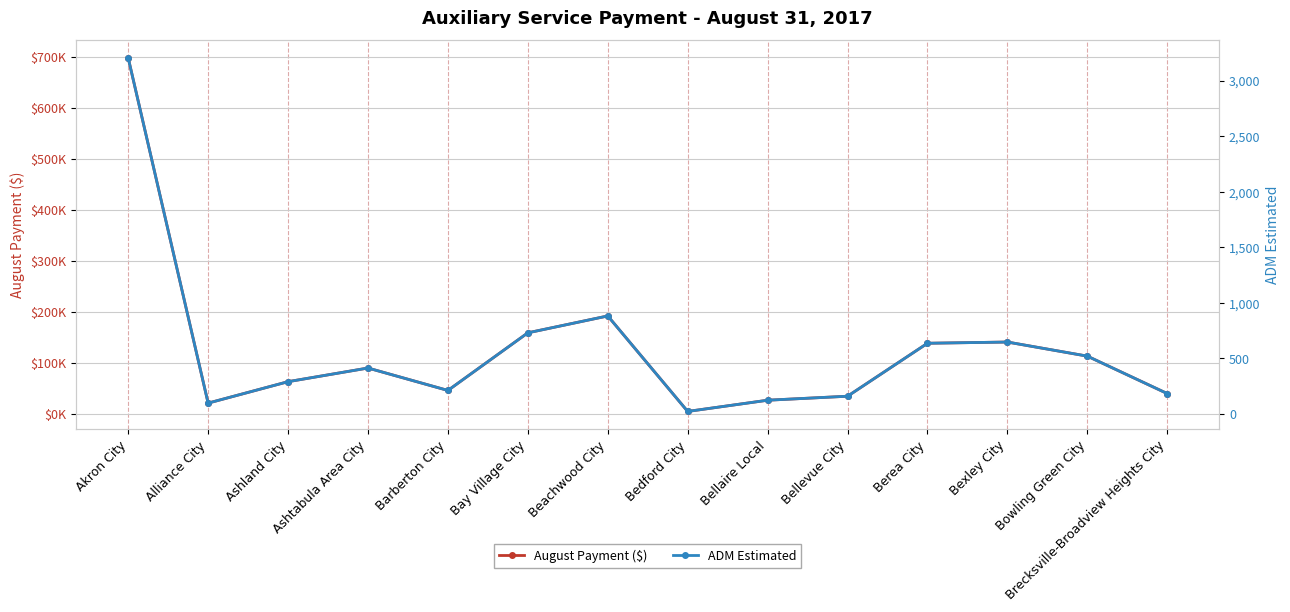

At which label does ADM Estimated first exceed 412?

Akron City